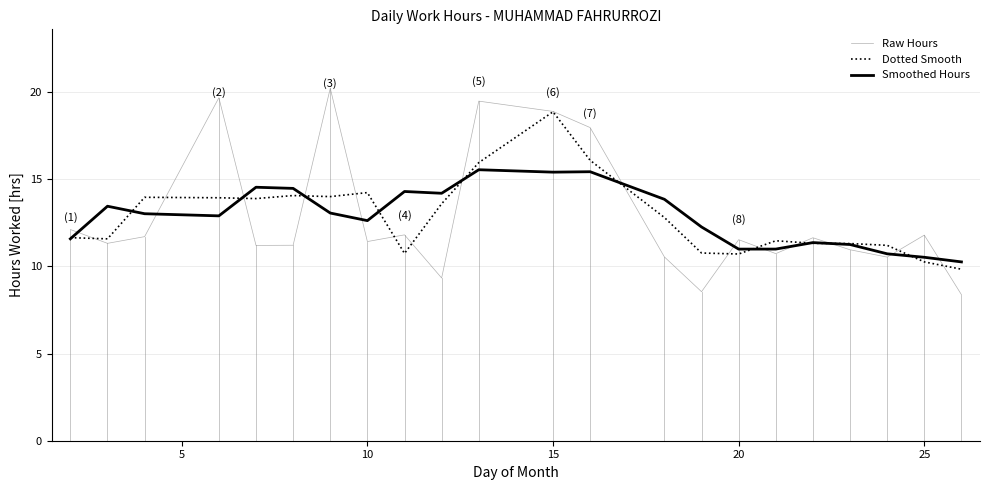

What is the maximum value for Dotted Smooth?

18.9